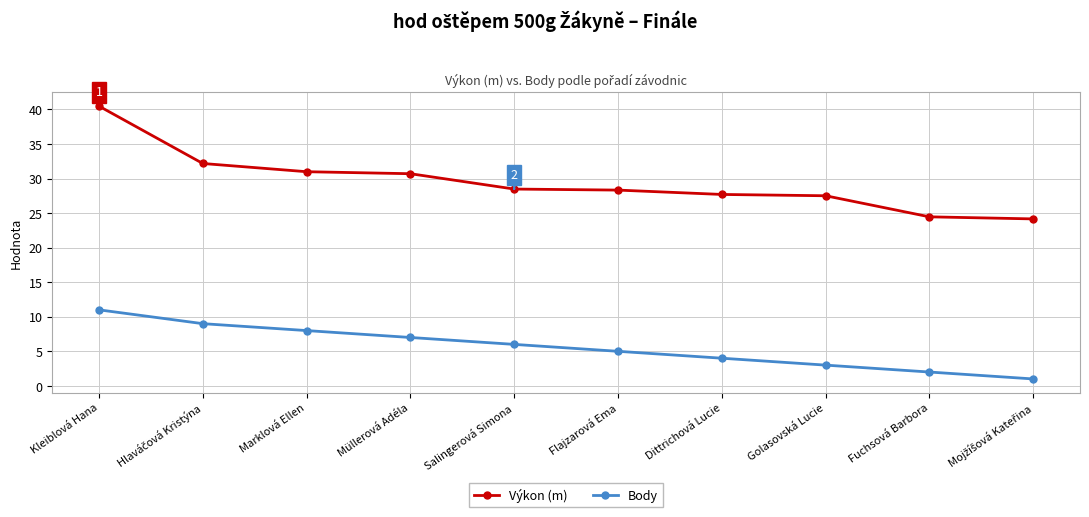

What is the highest value of the Body series?

11.0